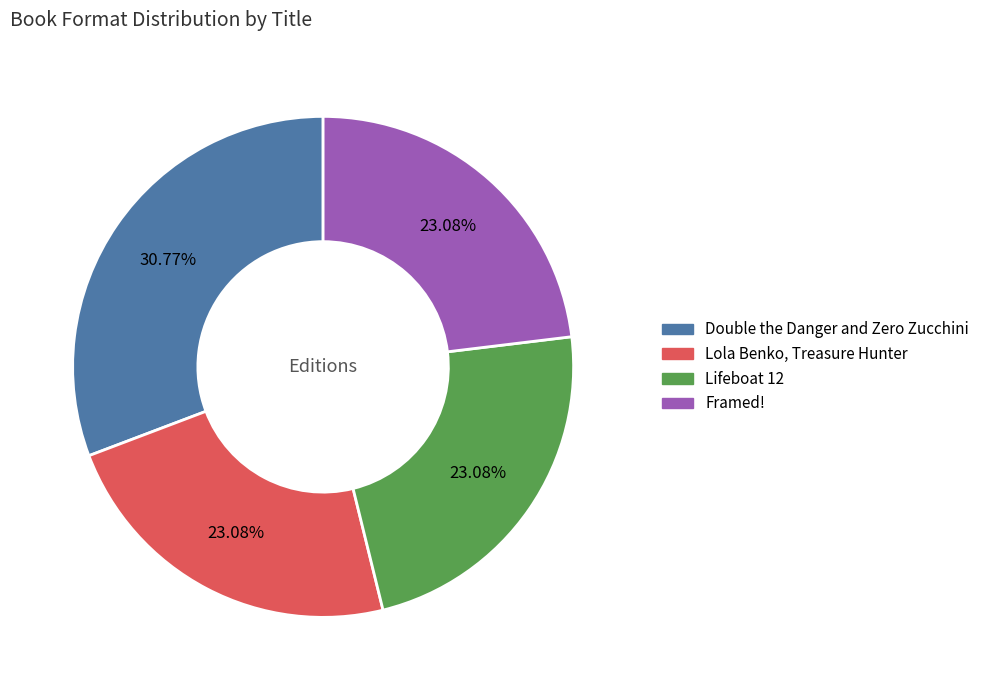

Which has a higher value, Double the Danger and Zero Zucchini or Framed!?

Double the Danger and Zero Zucchini